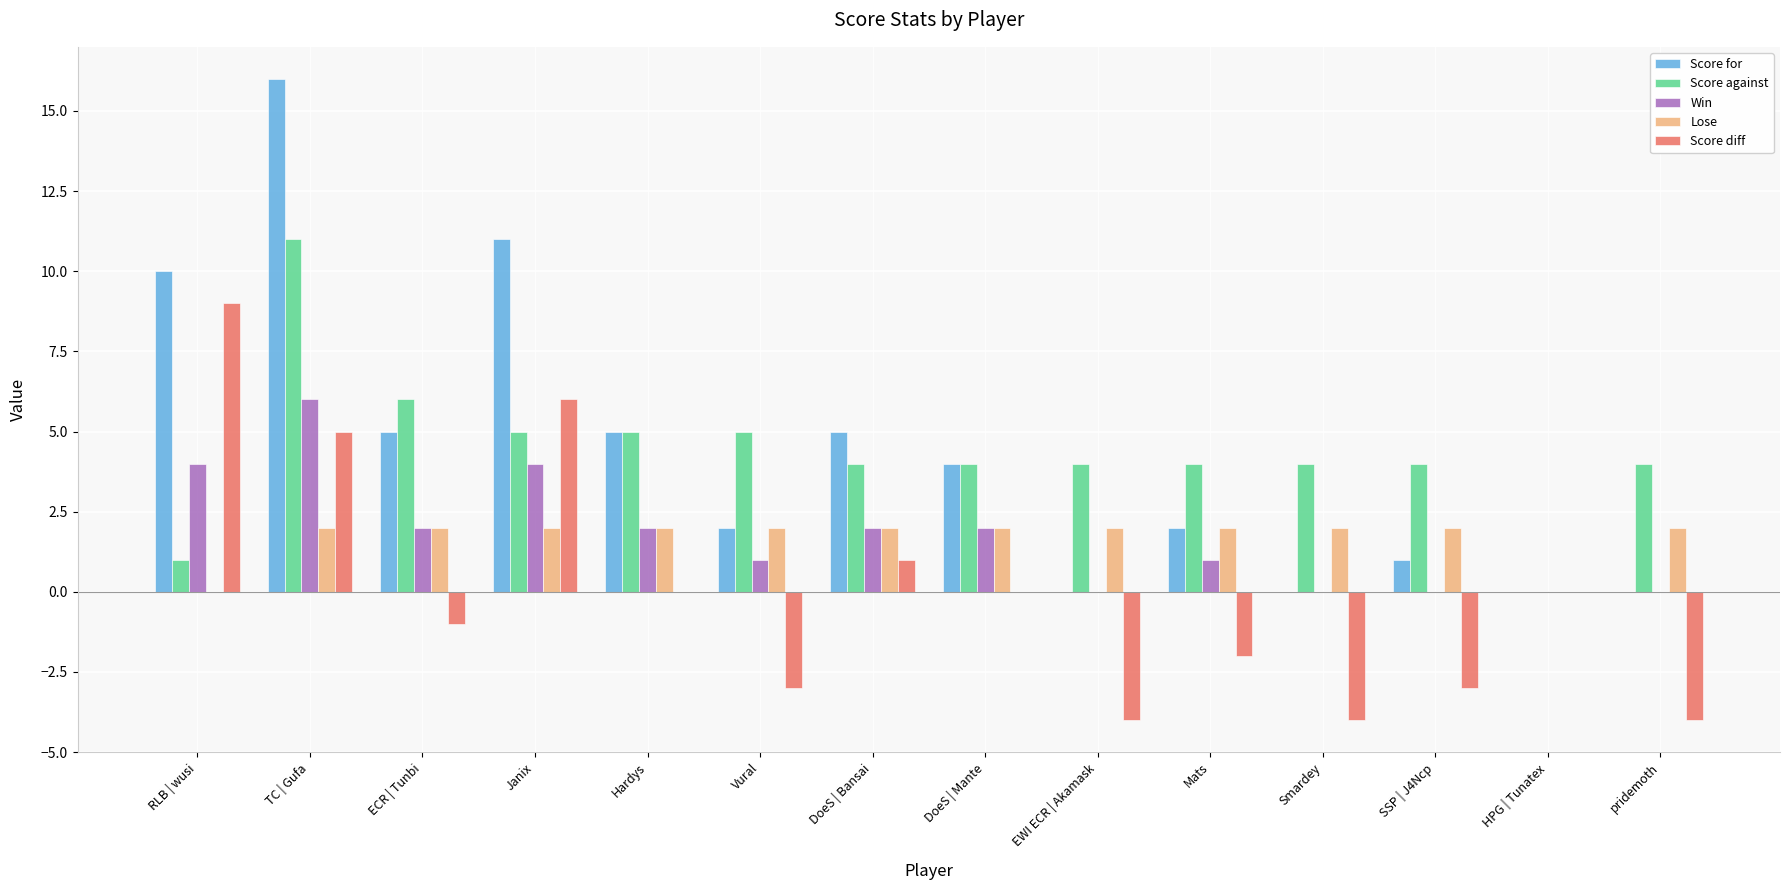

At which category does the chart reach its peak across all series?

TC | Gufa